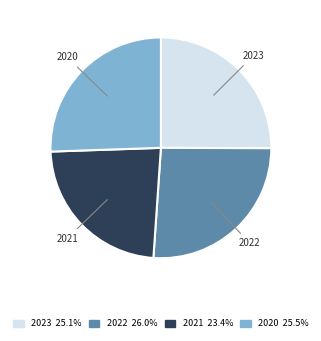

Does any single category account for the majority?

No